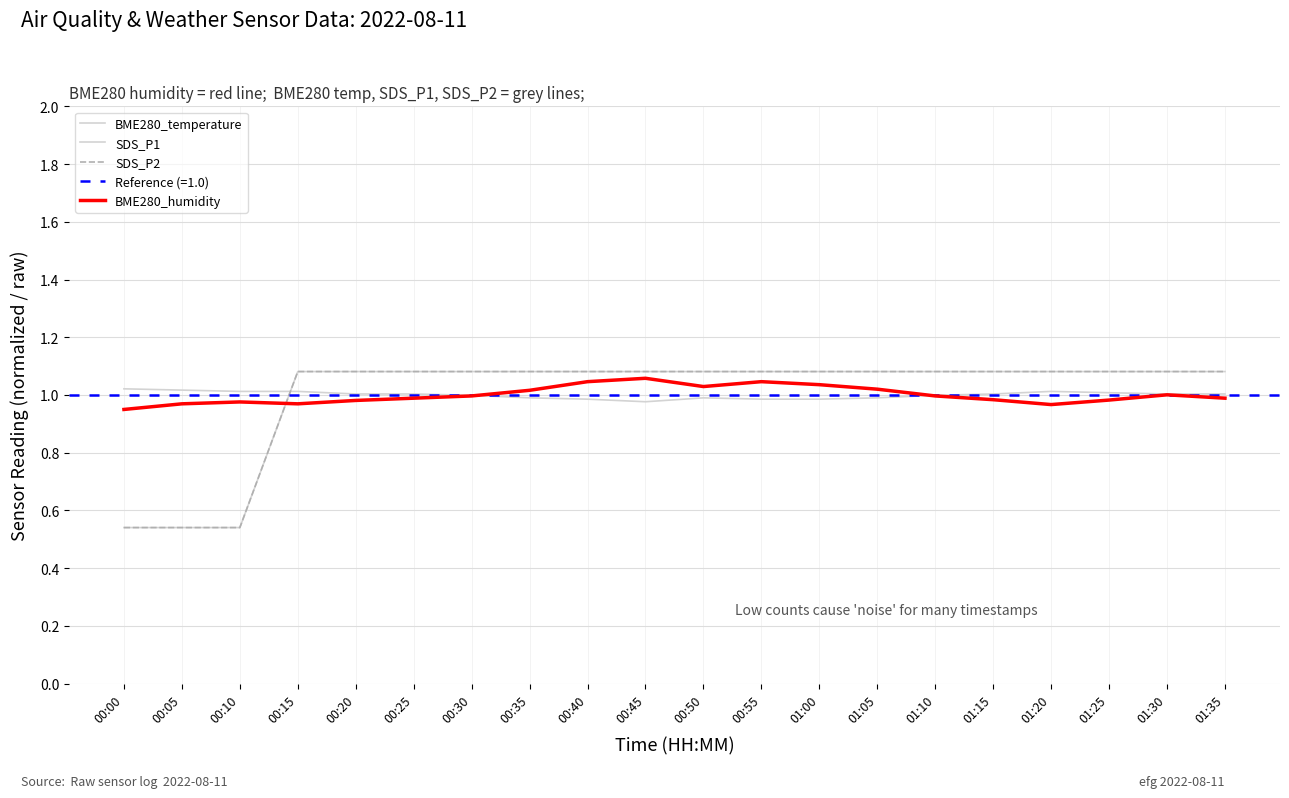

At 00:45, list the series in order from largest to smallest.

SDS_P1, SDS_P2, BME280_humidity, BME280_temperature